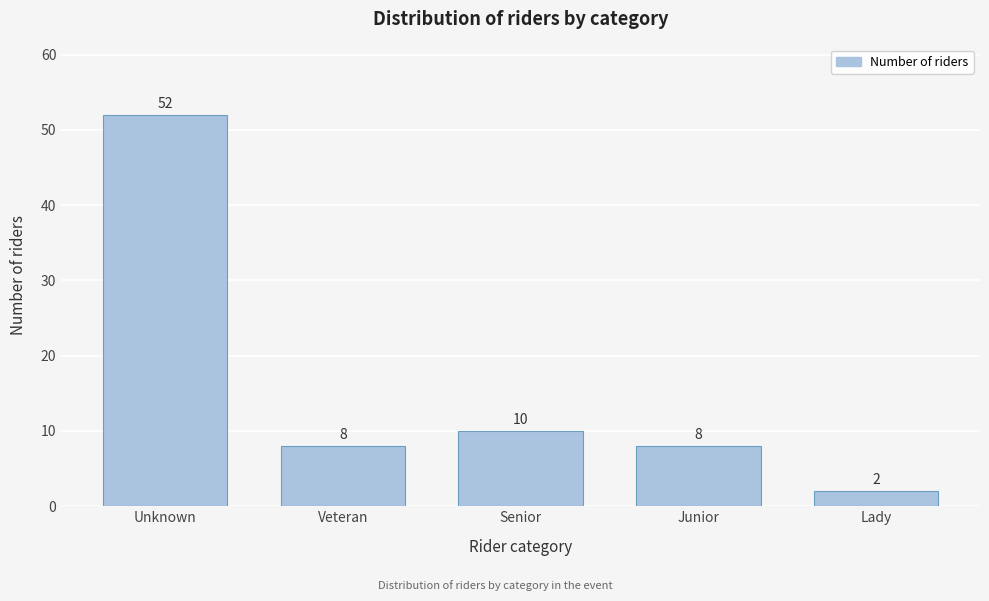

Reading left to right, transcribe all the data shown in this chart.

Unknown=52	Veteran=8	Senior=10	Junior=8	Lady=2